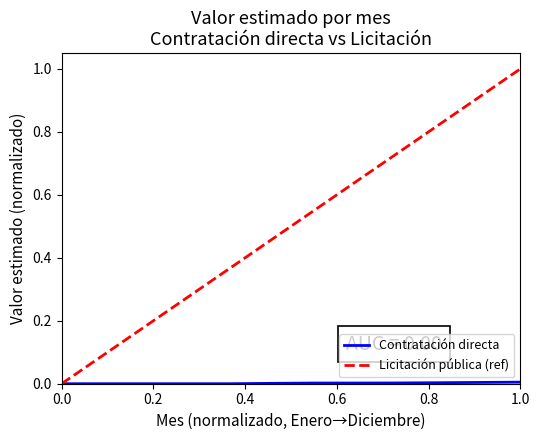

What is the maximum value shown in the chart?

1.0